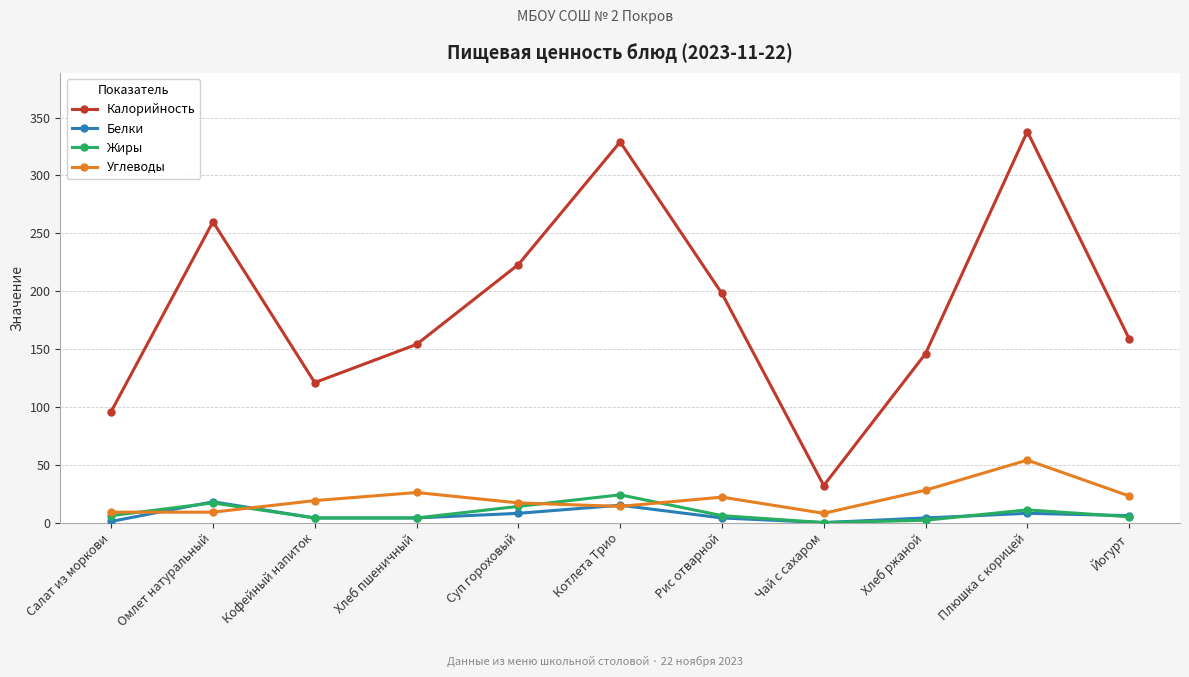

What is the average value of the Жиры series?

8